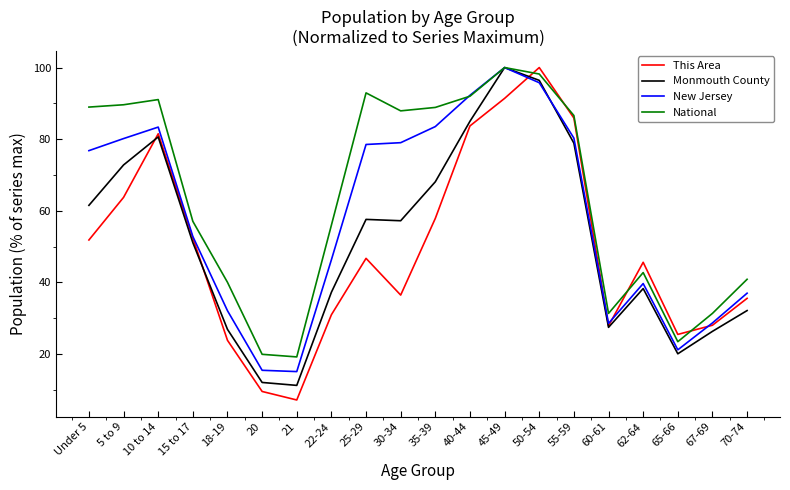

What is the spread (max minus min) of values at 55-59?

7.7